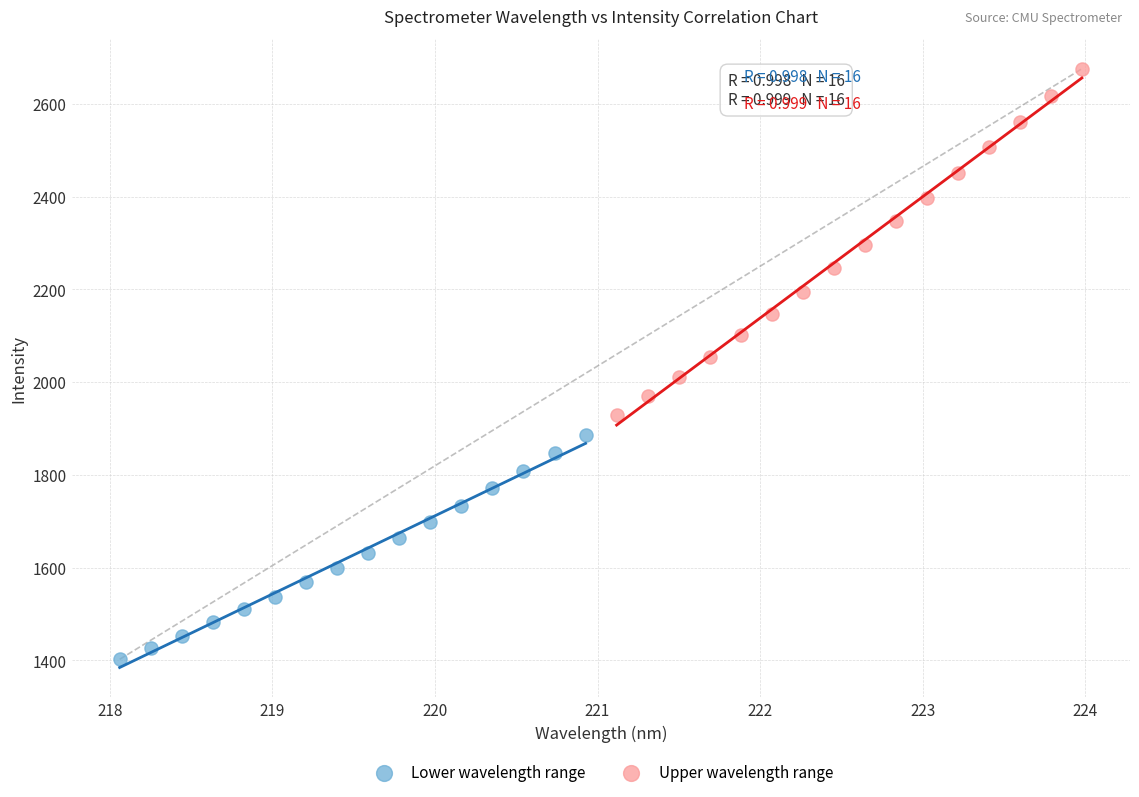

Which series contains the highest Y value?

Upper wavelength range